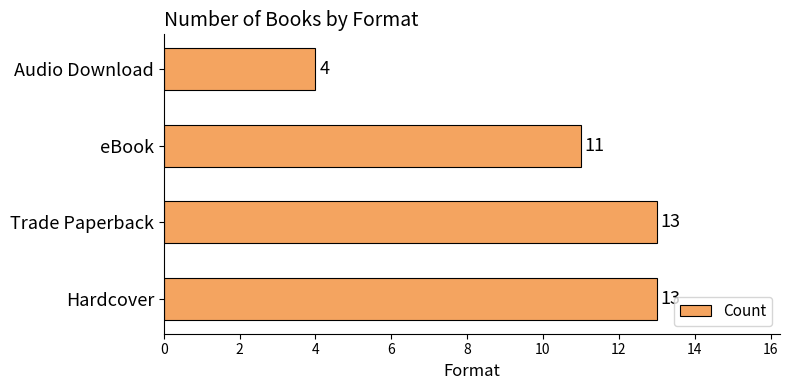

Where is the data nearest to the value 8?

eBook